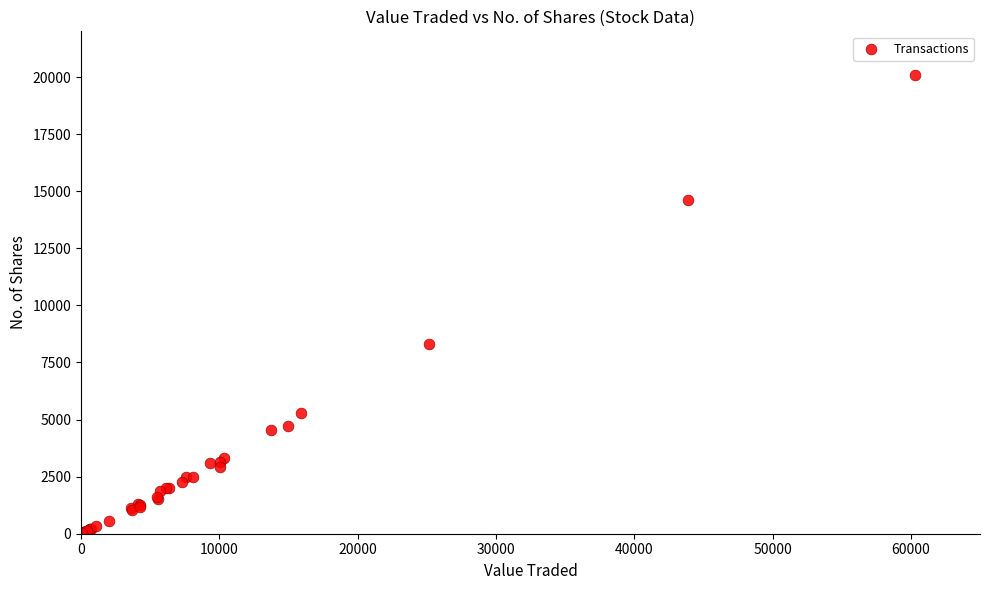

What Y value in the scatter plot is closest to 10053?

8325